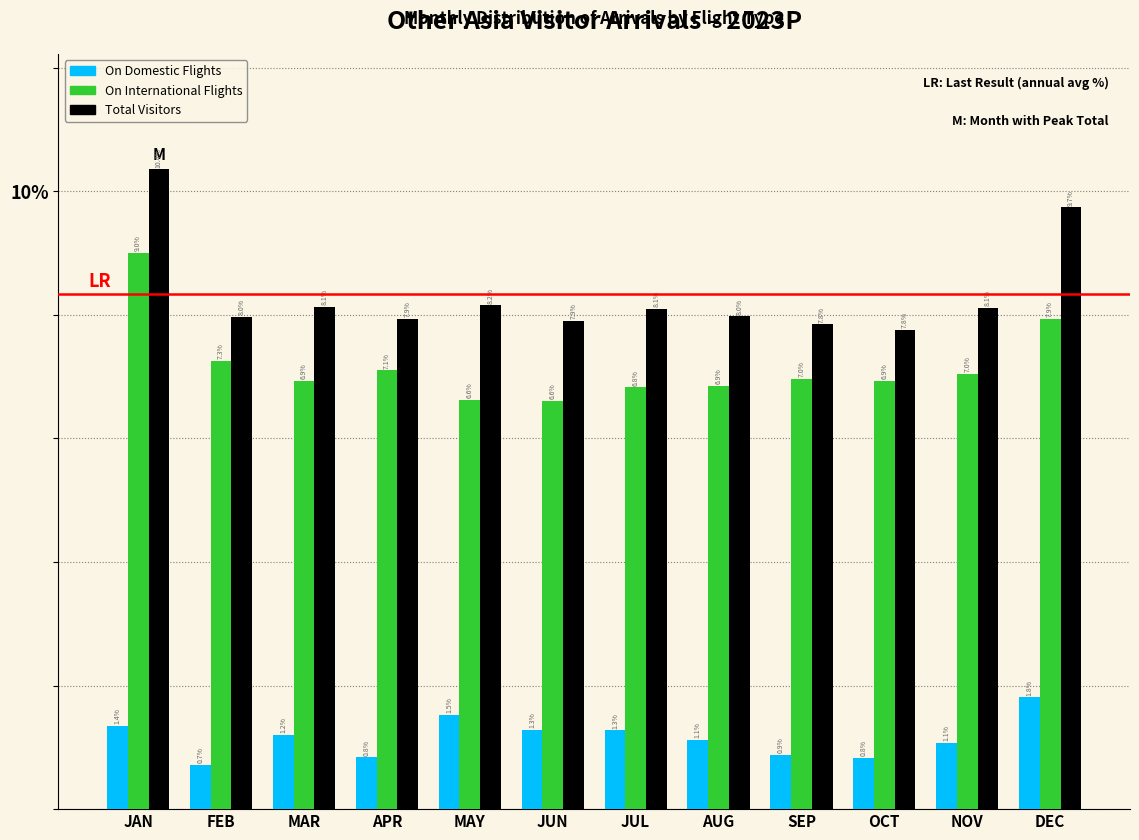

Reading left to right, list all the values displayed in this chart.

On Domestic Flights: 1.4	0.7	1.2	0.8	1.5	1.3	1.3	1.1	0.9	0.8	1.1	1.8
On International Flights: 9.0	7.3	6.9	7.1	6.6	6.6	6.8	6.9	7.0	6.9	7.0	7.9
Total Visitors: 10.4	8.0	8.1	7.9	8.2	7.9	8.1	8.0	7.8	7.8	8.1	9.7